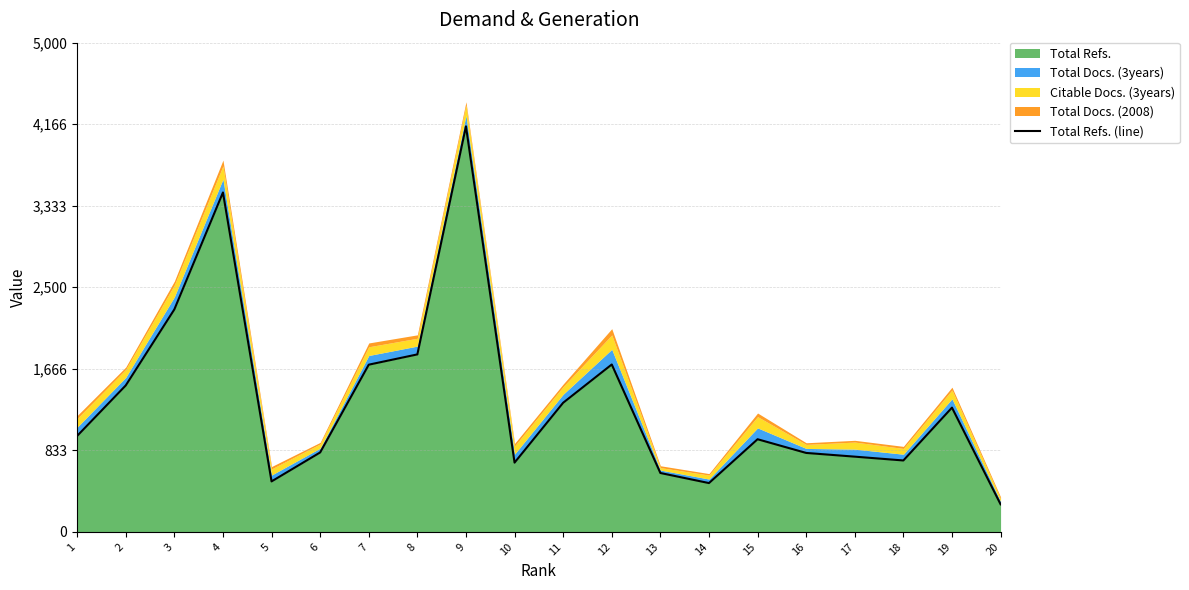

Reading left to right, extract all data points from this chart.

981	1497	2274	3469	516	812	1709	1814	4145	708	1320	1711	602	499	947	807	769	730	1270	282